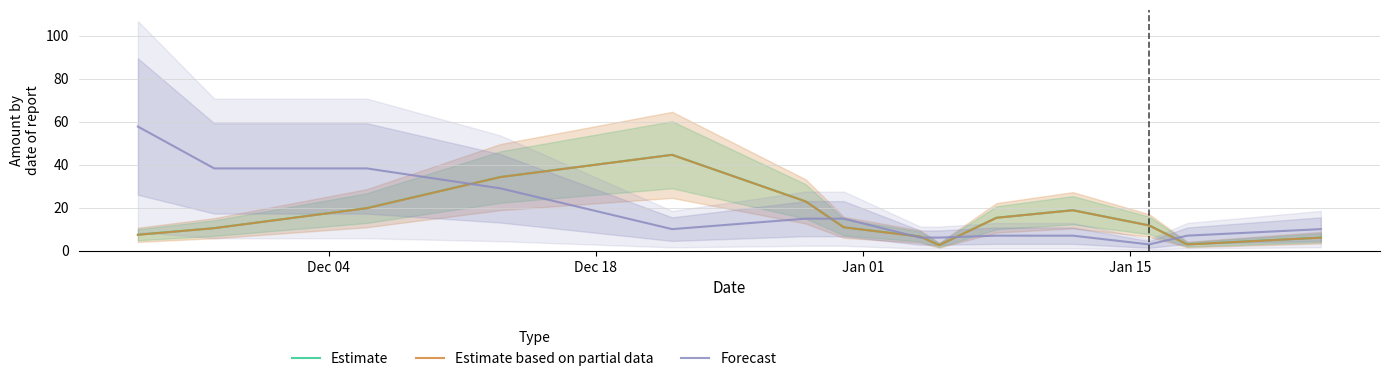

True or false: Estimate has a value of 2.7 at 6.

False